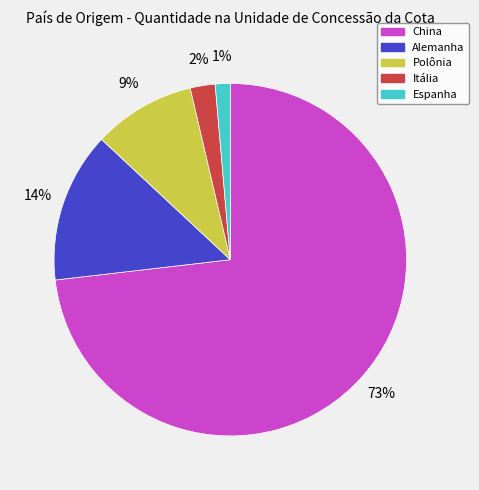

To the nearest percent, what portion does Alemanha represent?

14%